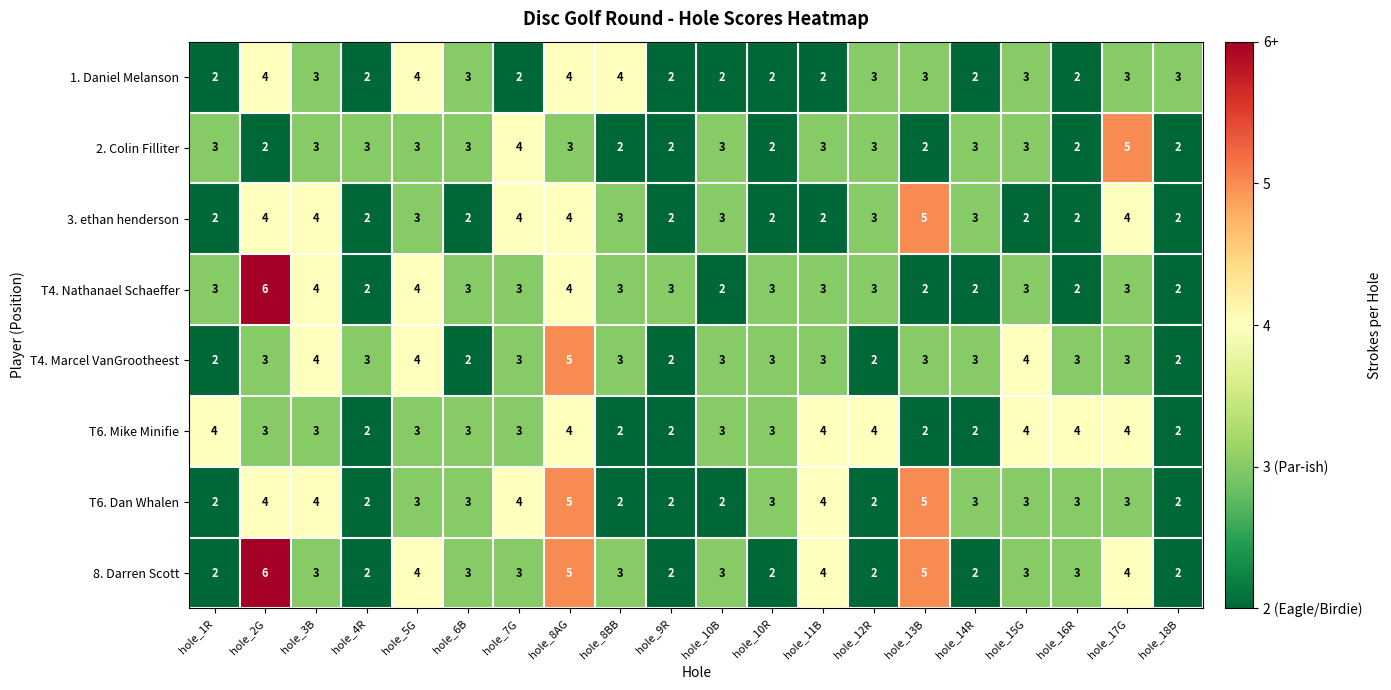

Which category has the highest value across all series?

hole_2G